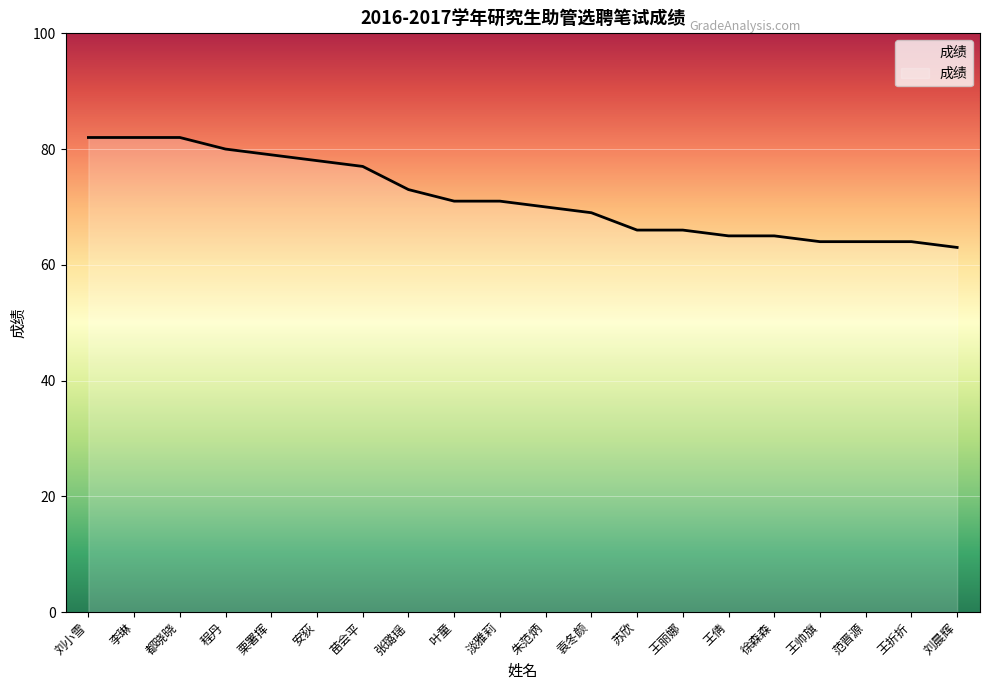

What is the sum of the values at 袁冬颜 and 程丹?

149